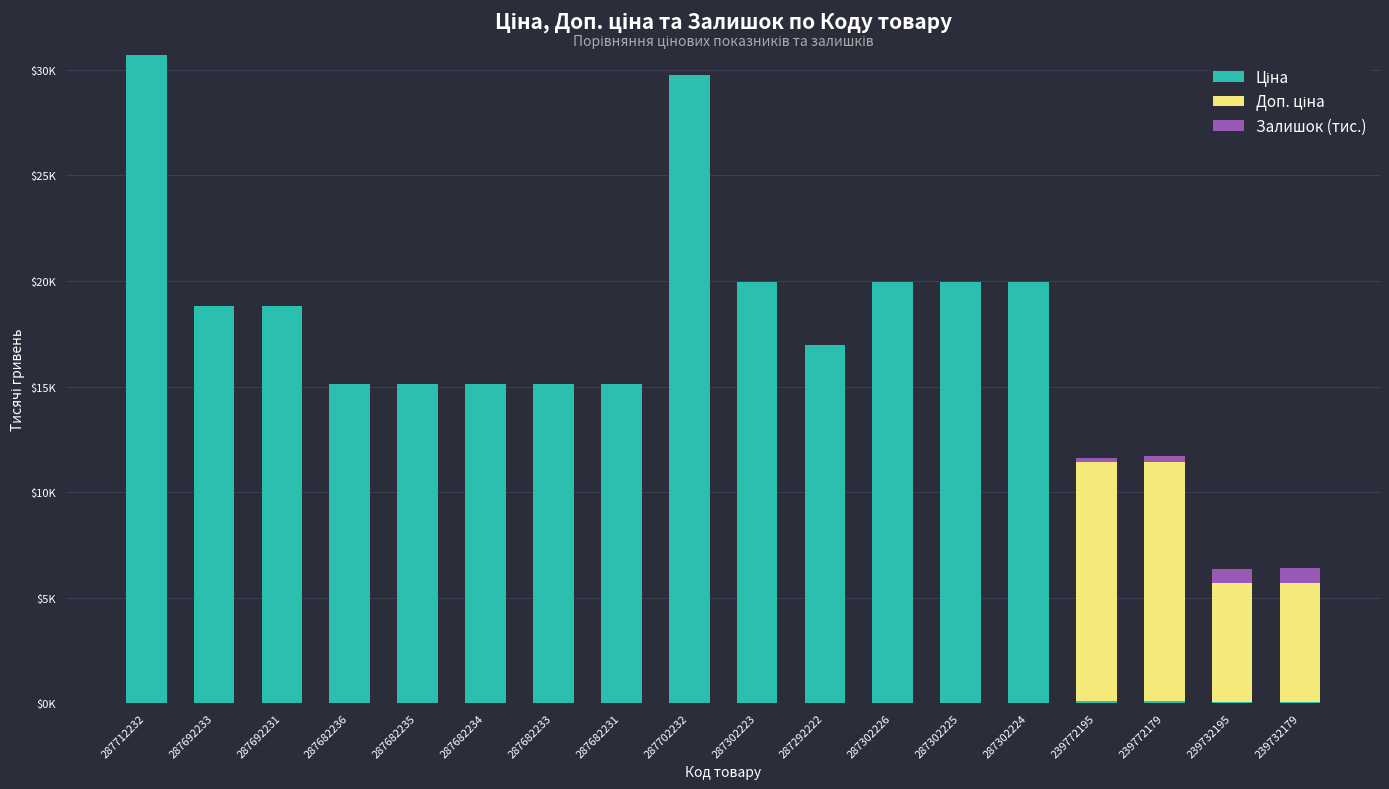

Which series has the largest range (max minus min)?

Ціна